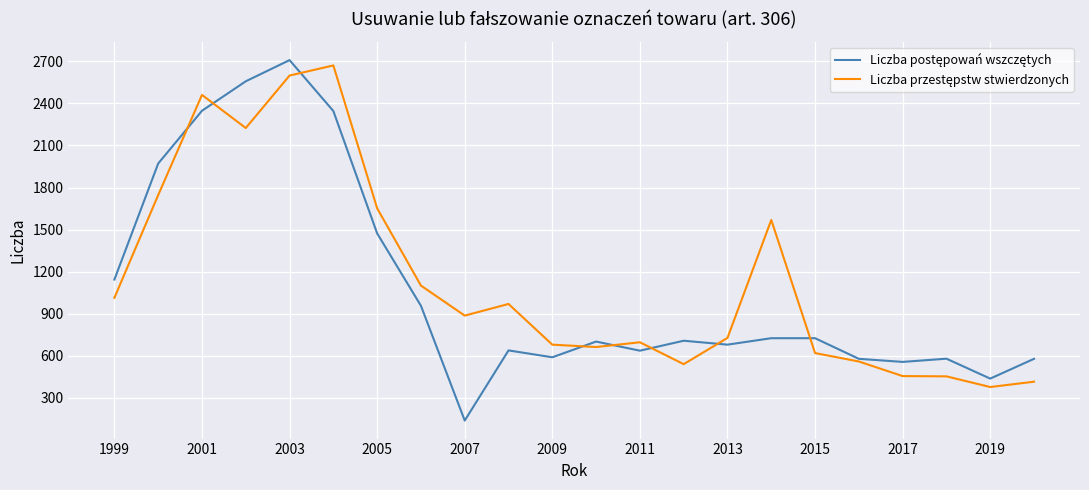

What is the minimum value shown in the chart?

139